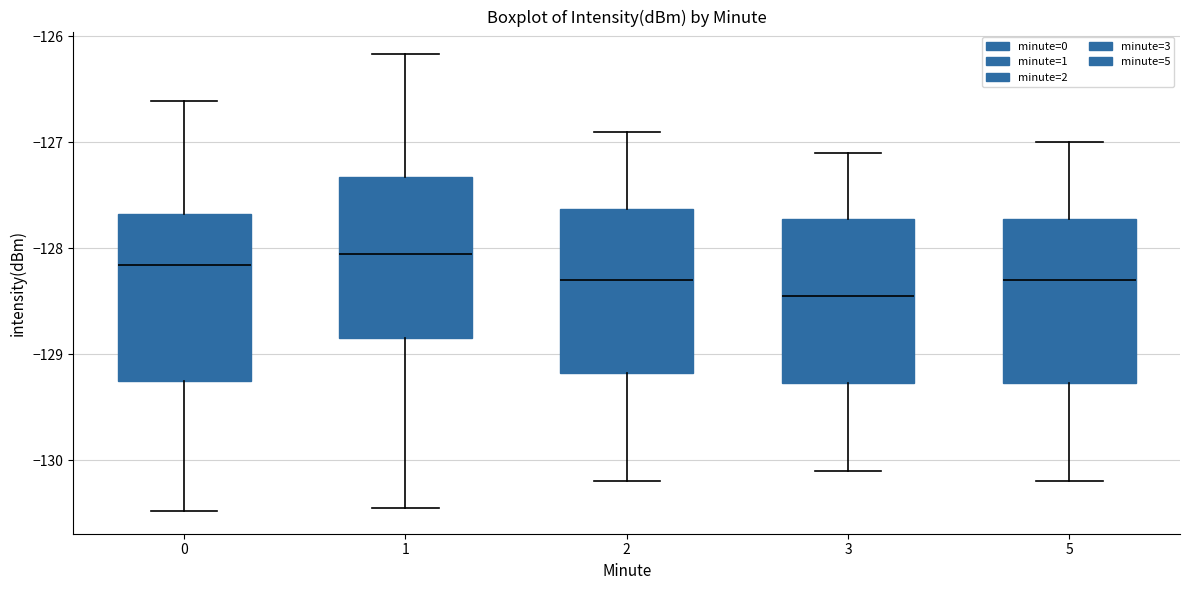

Which box's median line is the lowest?

3